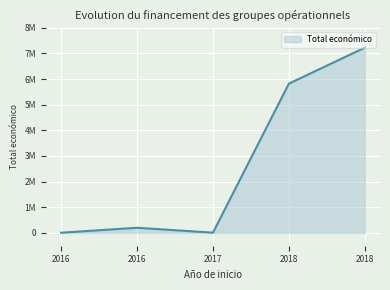

What is the difference between the maximum and minimum values?

7216818